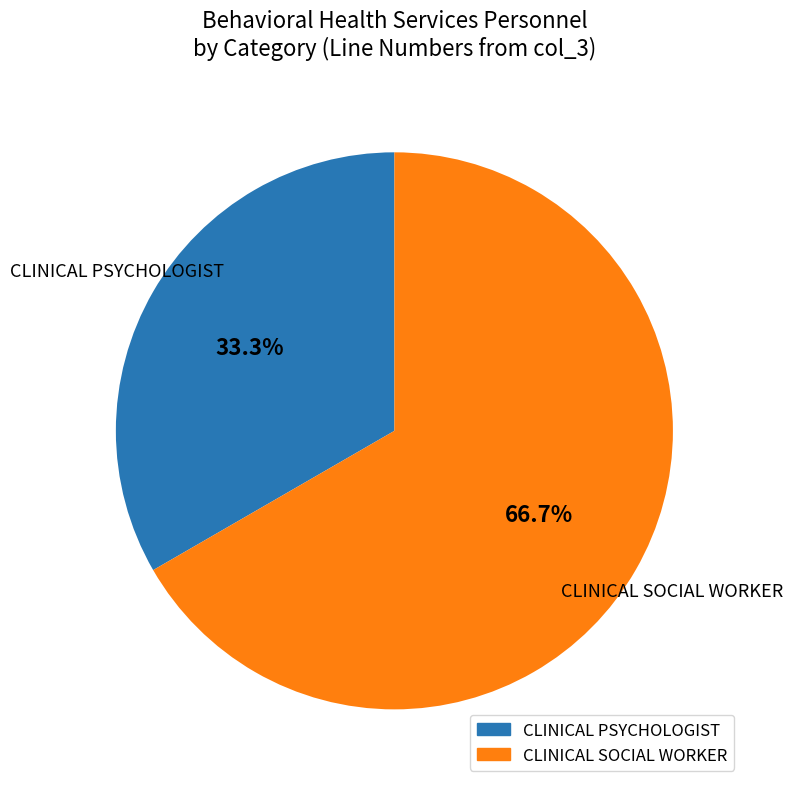

Which category has the biggest portion of the pie?

CLINICAL SOCIAL WORKER